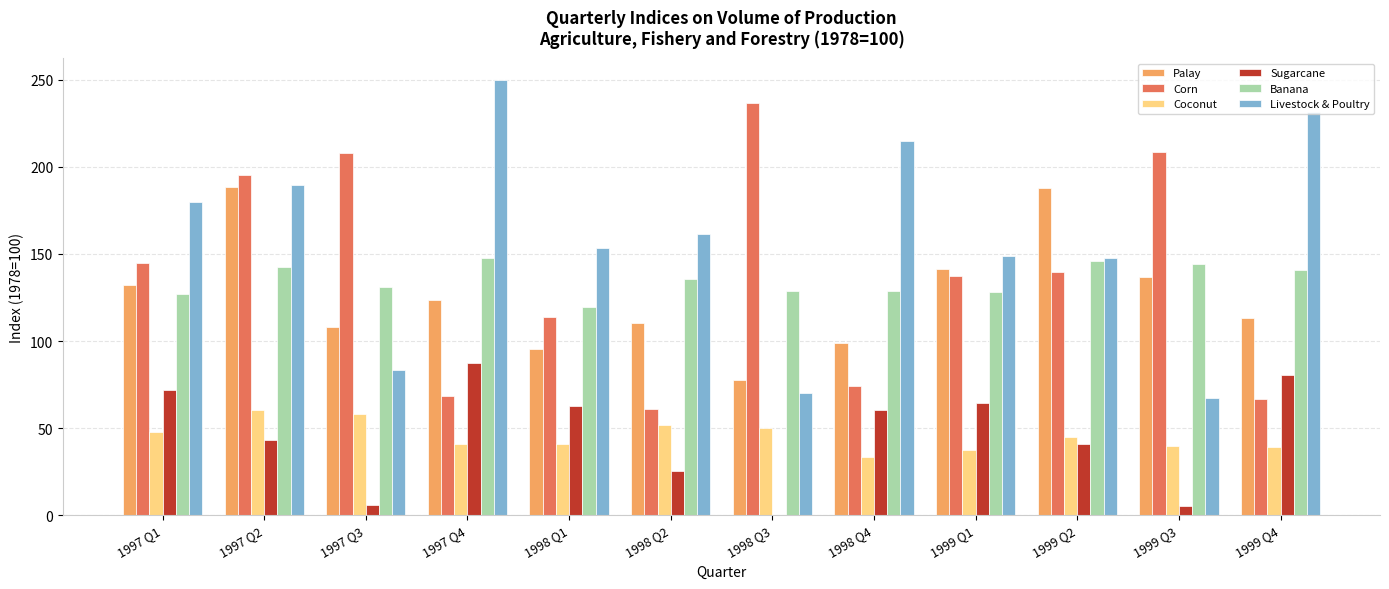

The value of Livestock & Poultry at 1999 Q3 is 67.1. True or false?

True